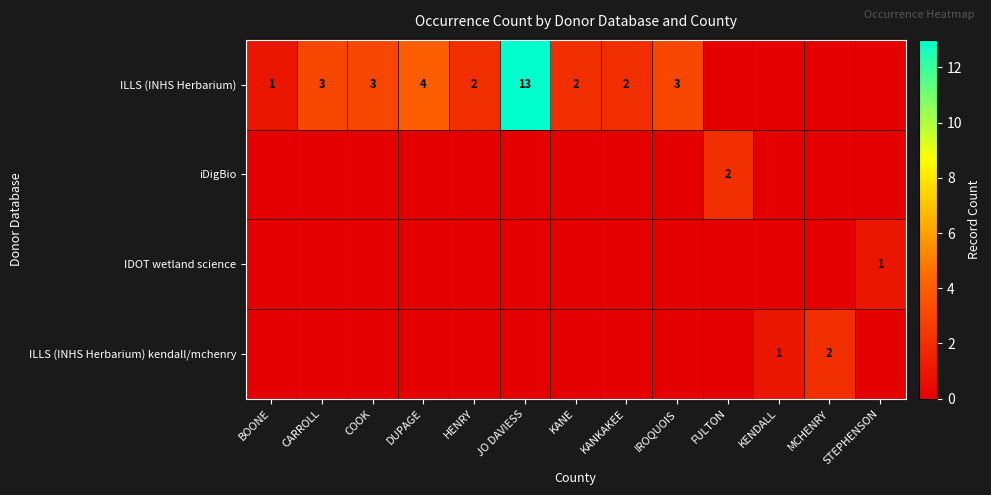

The ILLS (INHS Herbarium) series shows 5 at JO DAVIESS. True or false?

False